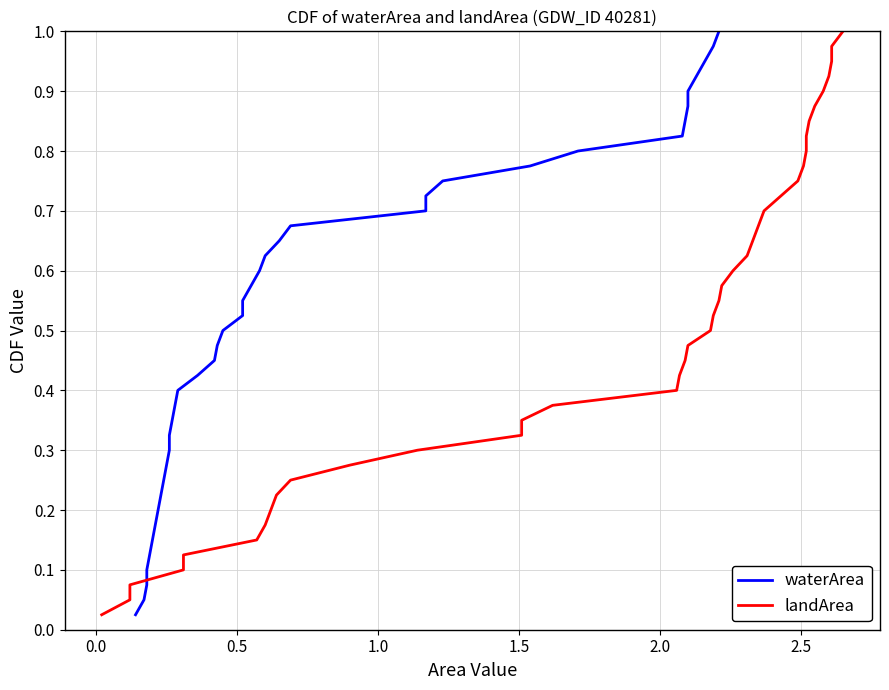

What is the label of the 4th point from the left?

1.0